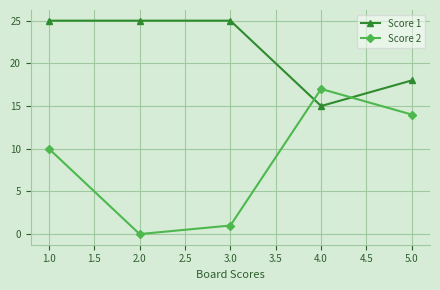

Does the chart have visible grid lines?

Yes